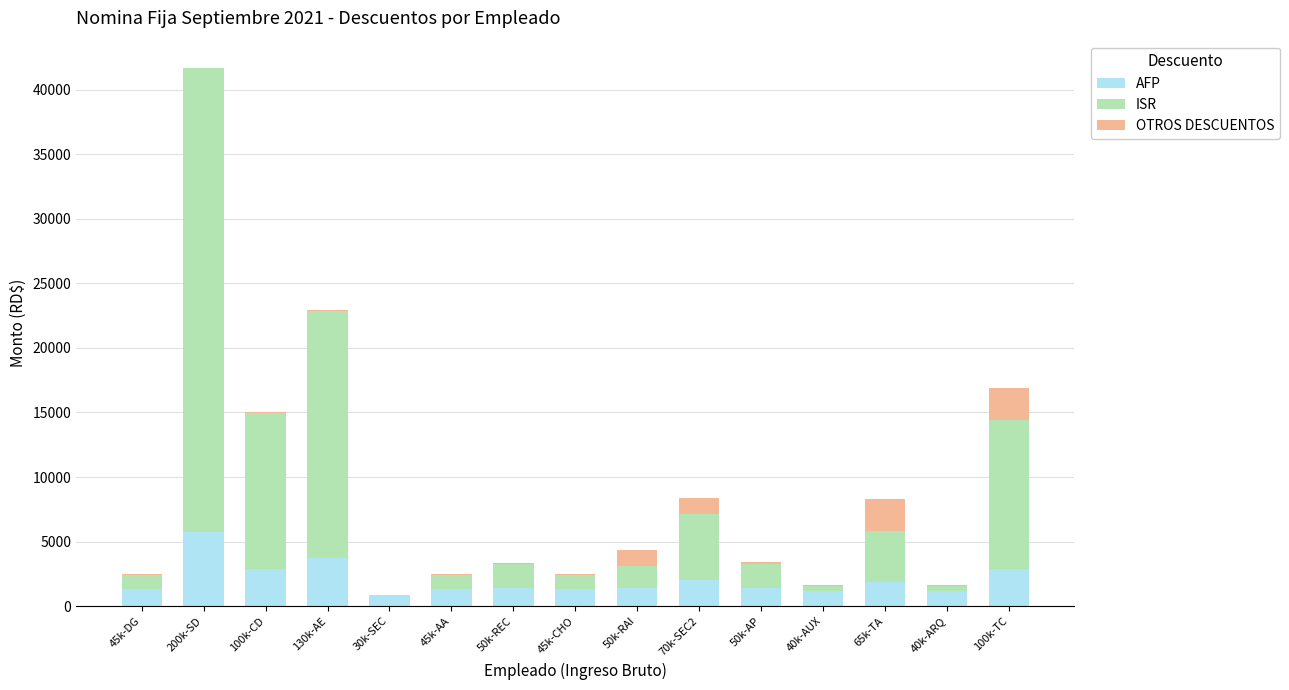

Which category has the highest value in the AFP series?

200k-SD